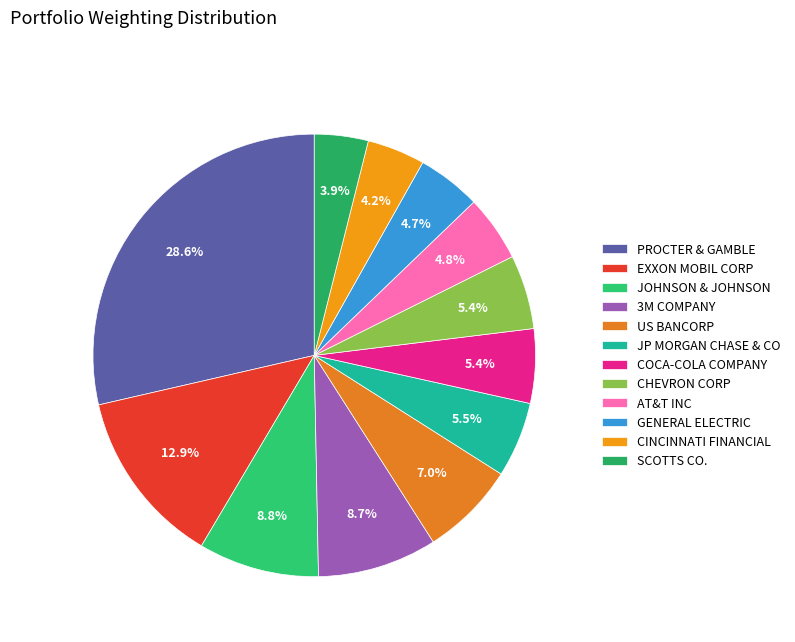

Which has a higher value, 3M COMPANY or SCOTTS CO.?

3M COMPANY